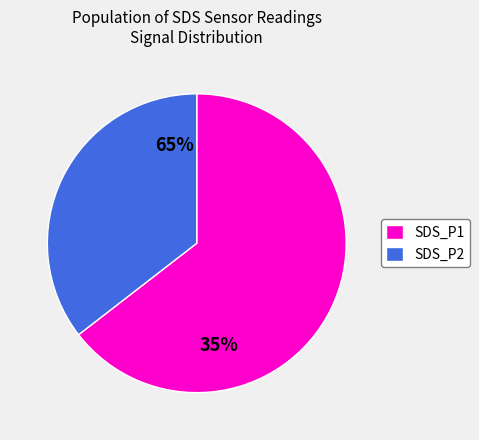

What percentage is the SDS_P2 slice, to the nearest percent?

36%